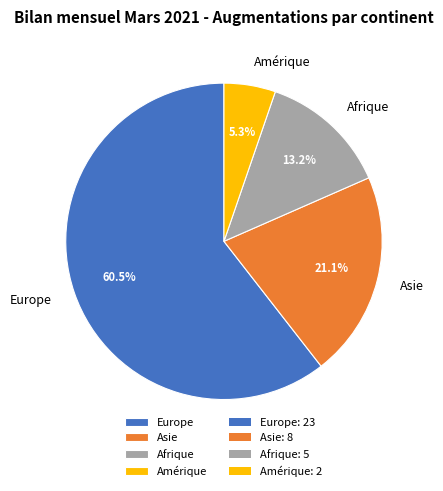

Combined, do Europe and Amérique account for over 50%?

Yes